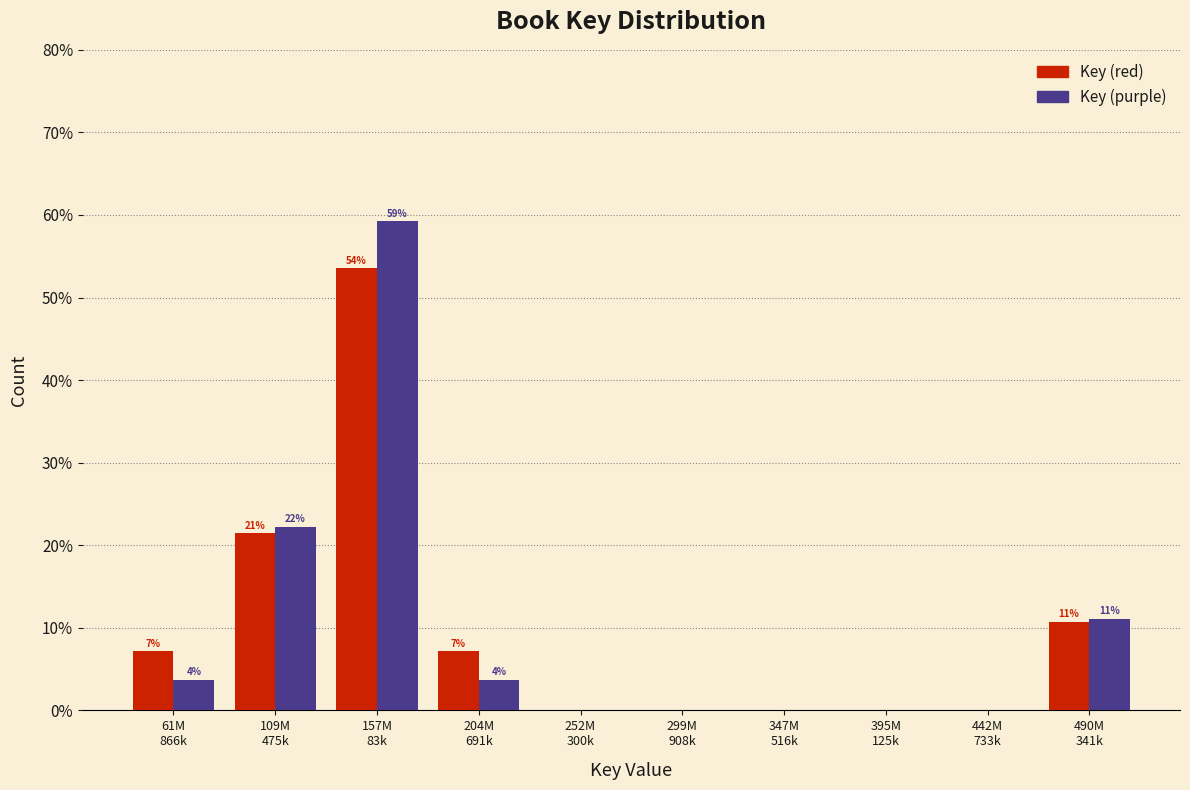

What are all the series names shown in the legend?

Key (red), Key (purple)